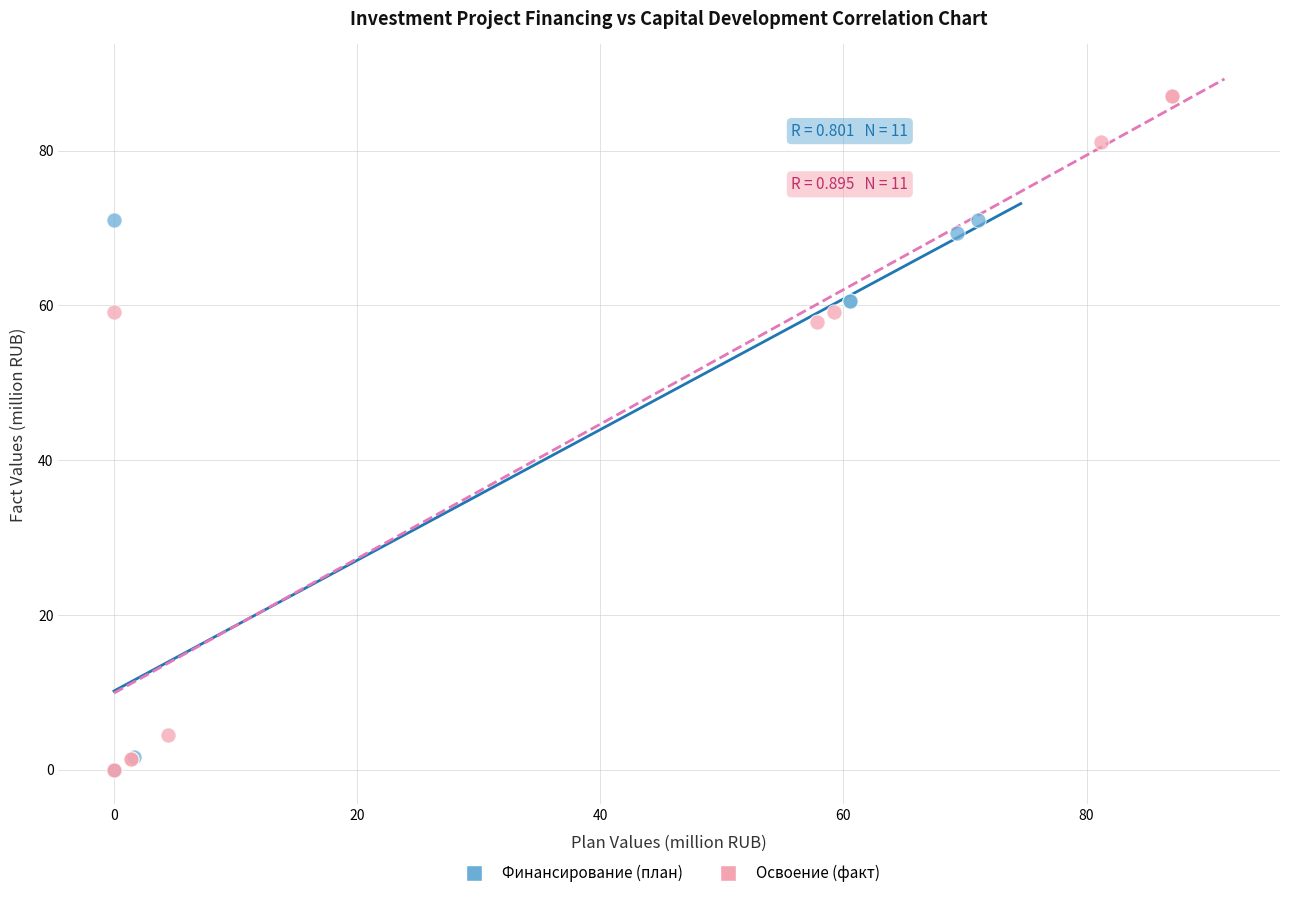

Which series reaches the maximum Y coordinate?

Освоение (факт)